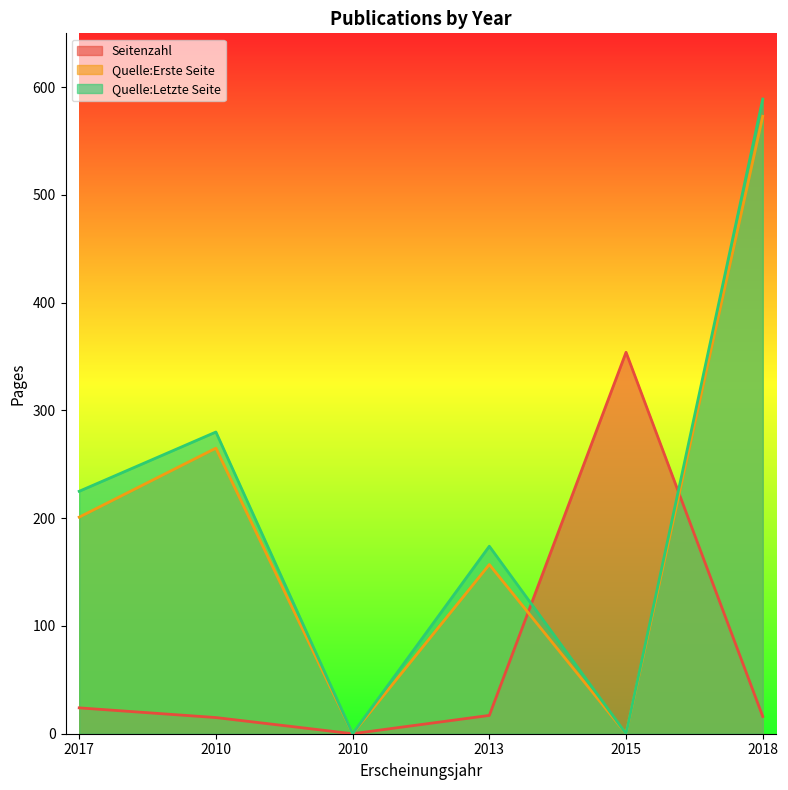

How many intersections are there between Quelle:Letzte Seite and Seitenzahl?

2